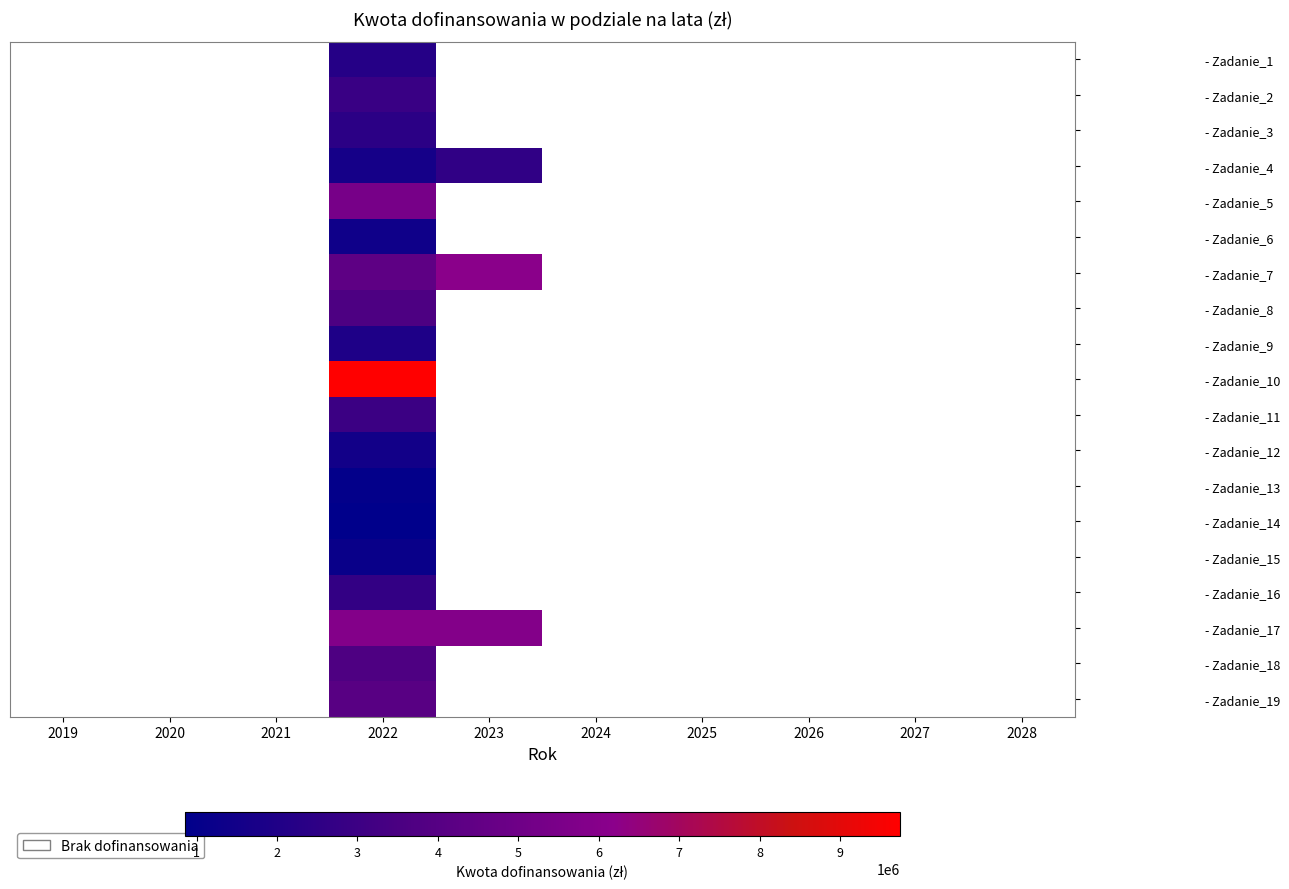

Which category has the highest value across all series?

2022